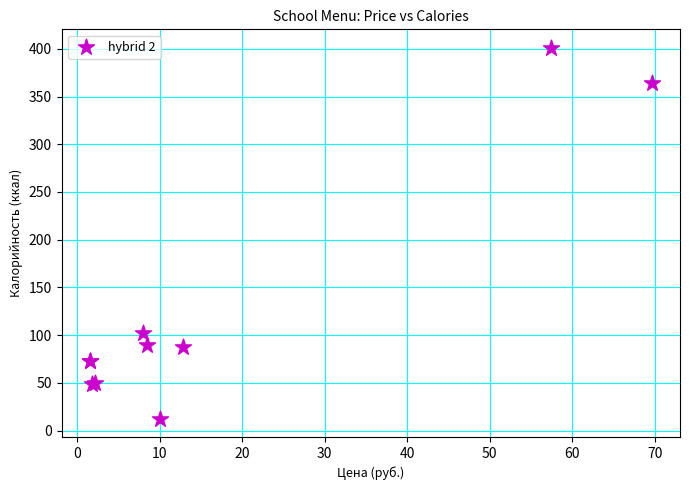

What Y value in the scatter plot is closest to 206?

101.9